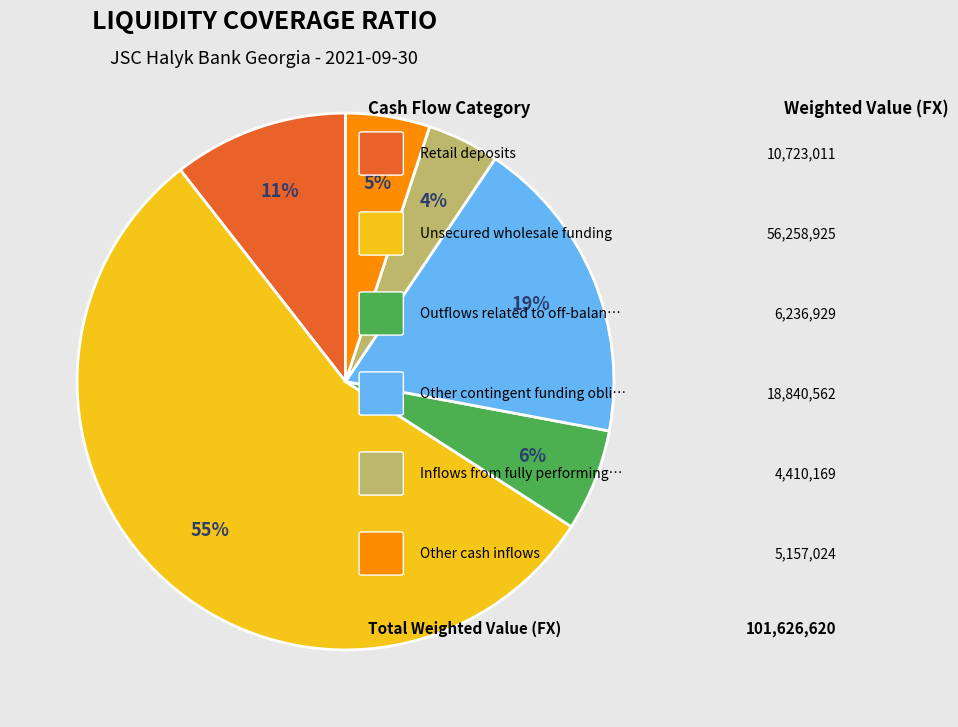

Is there a majority slice in this chart?

Yes